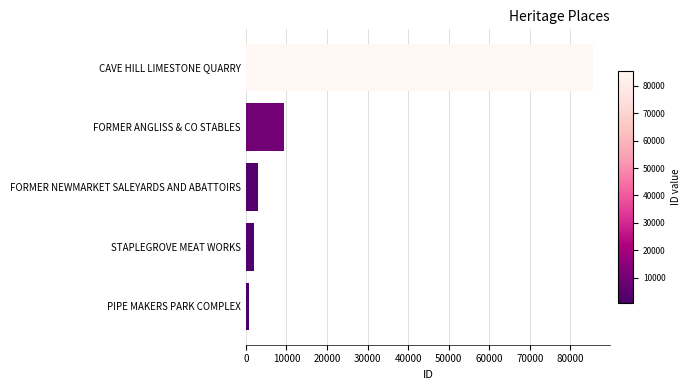

What is the ratio of the value at FORMER ANGLISS & CO STABLES to the value at FORMER NEWMARKET SALEYARDS AND ABATTOIRS?

3.0